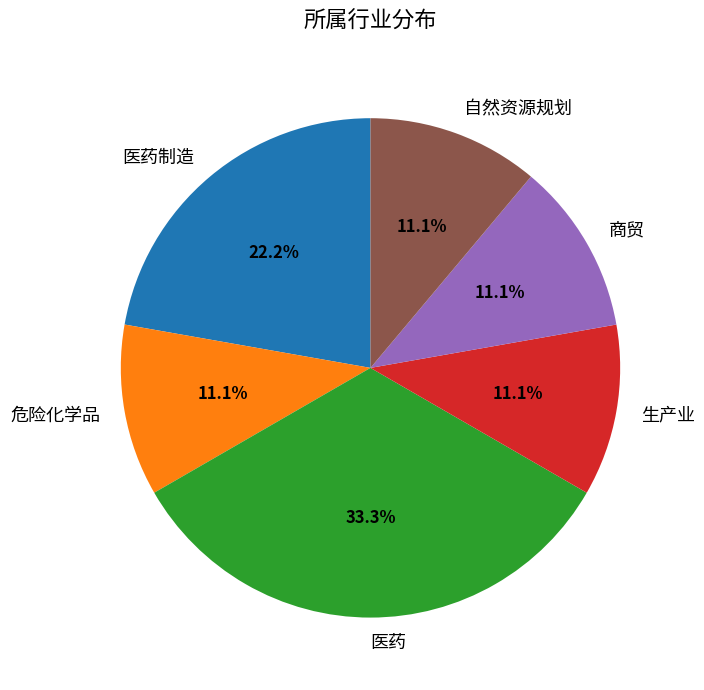

Which slice is the largest?

医药